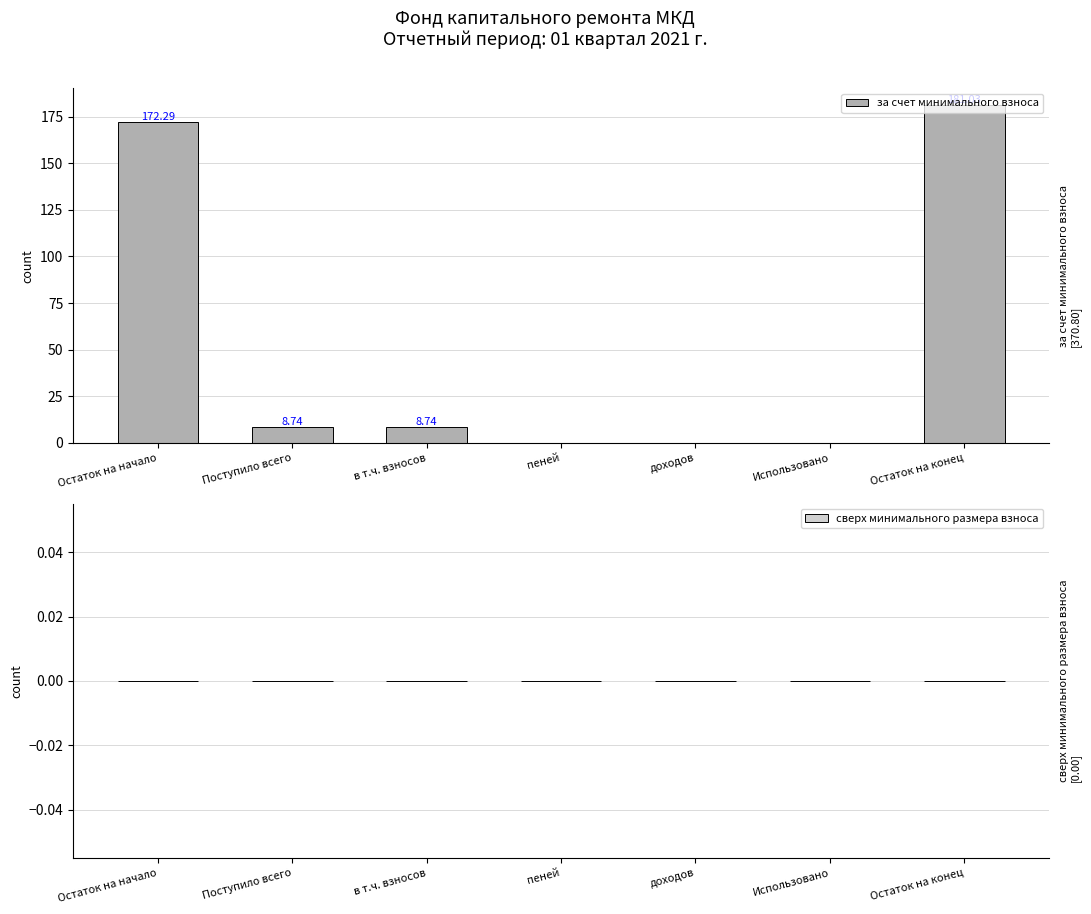

Which label corresponds to the largest value in the chart?

Остаток на конец